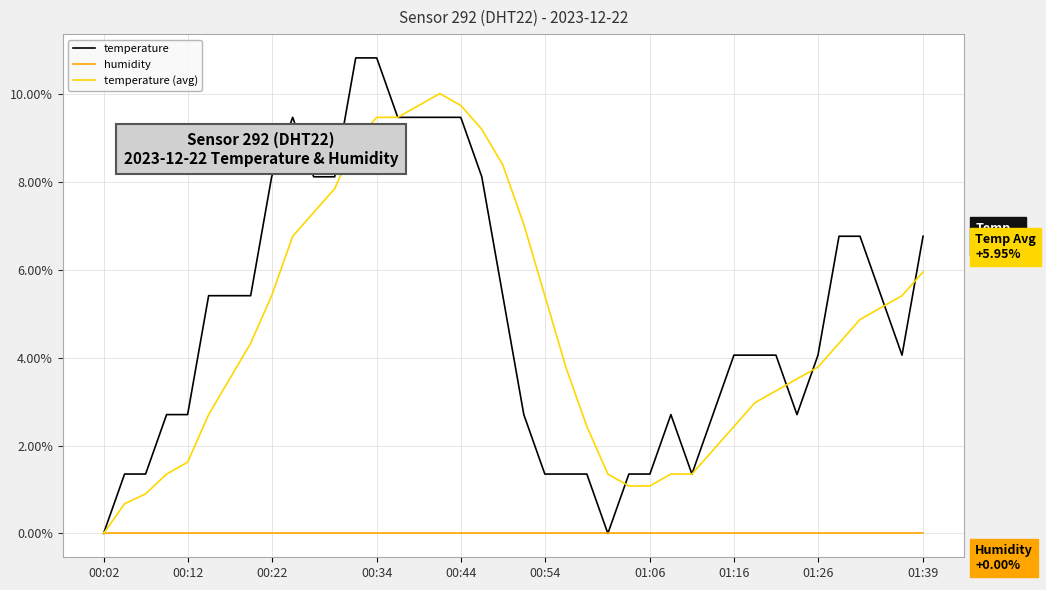

What is the greatest value displayed?

10.8